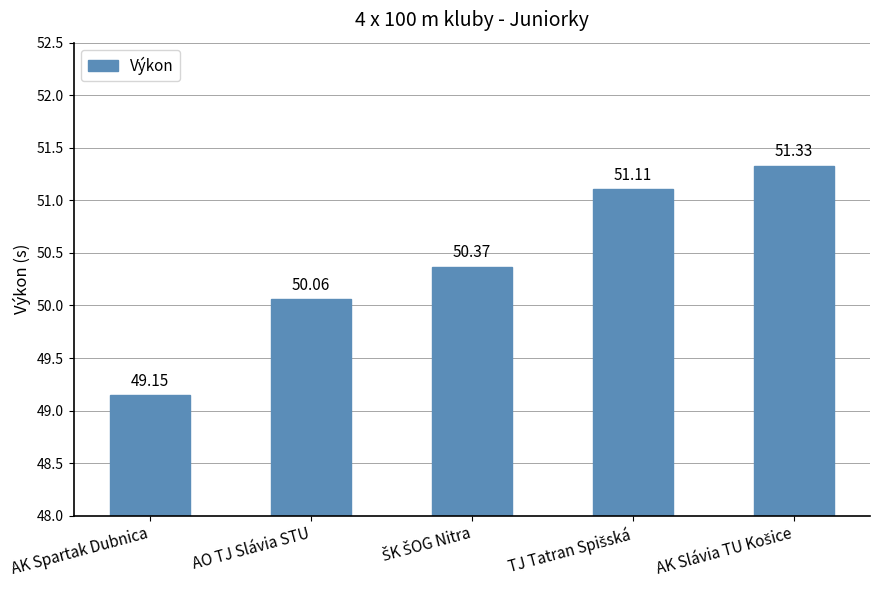

What is the average value?

50.4